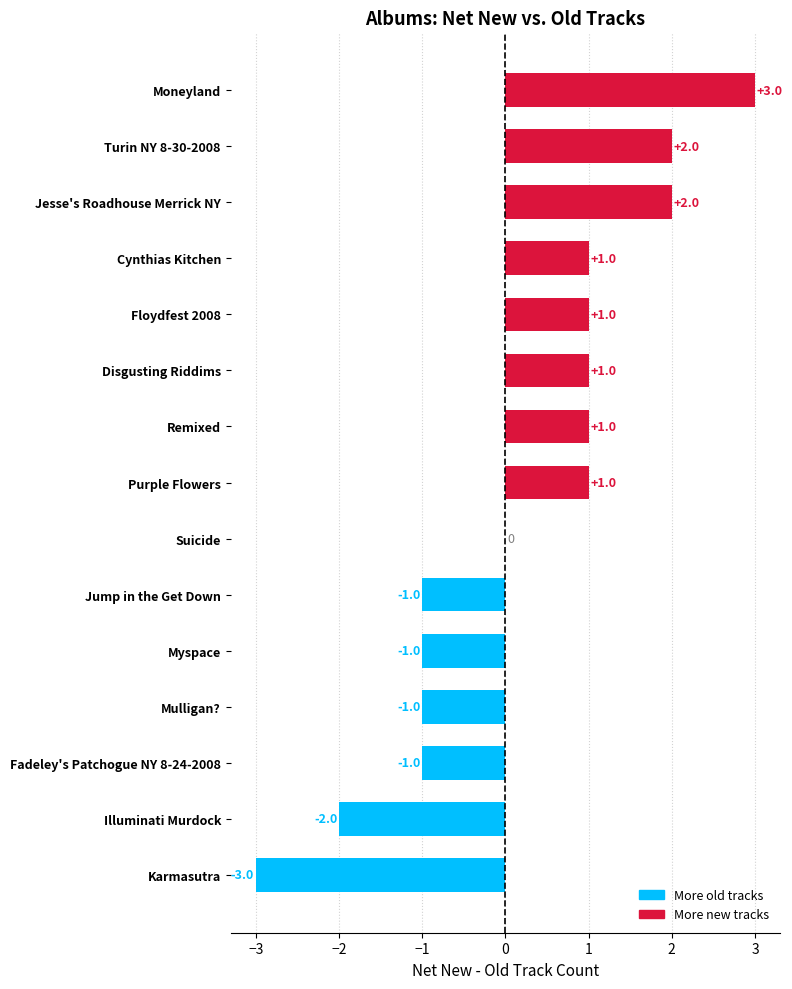

What is the sum of all values?

3